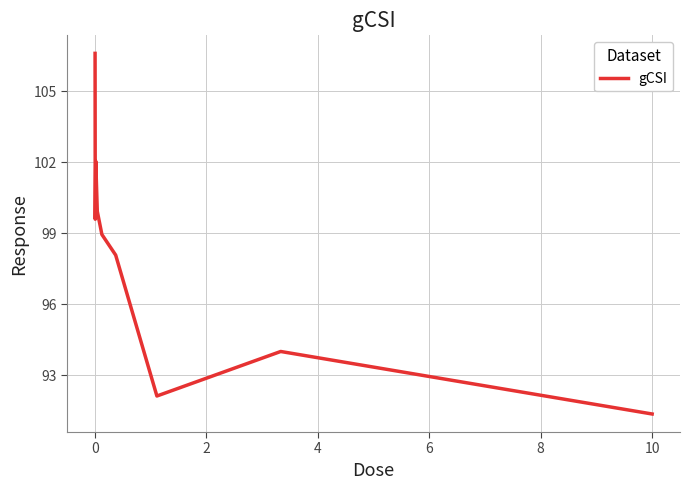

What is the maximum value shown in the chart?

106.6